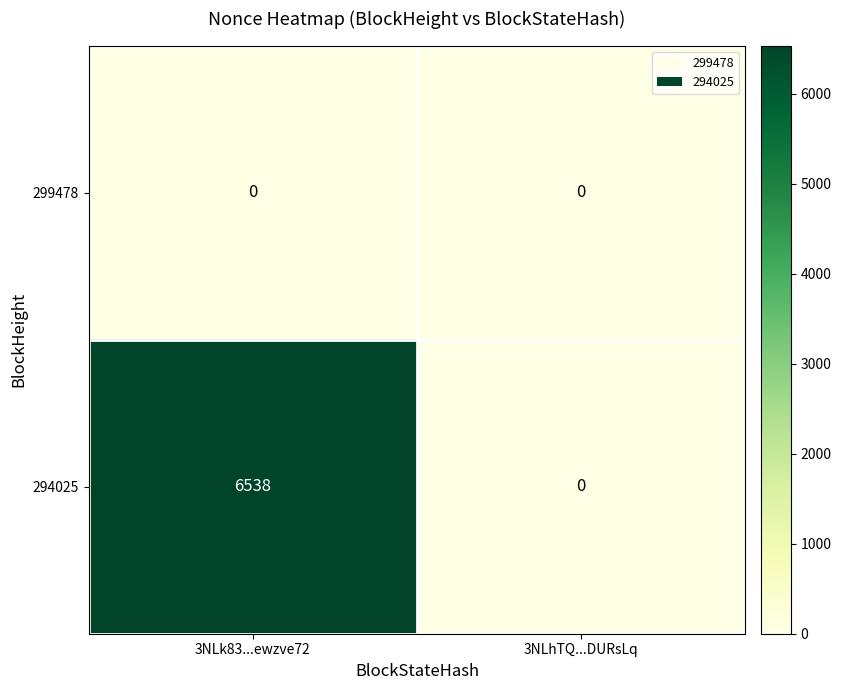

Reading left to right, list all the values displayed in this chart.

299478: 0	0
294025: 6538	0